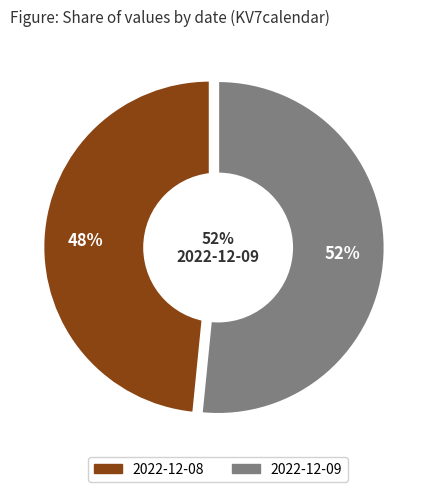

How many segments does this pie chart have?

2